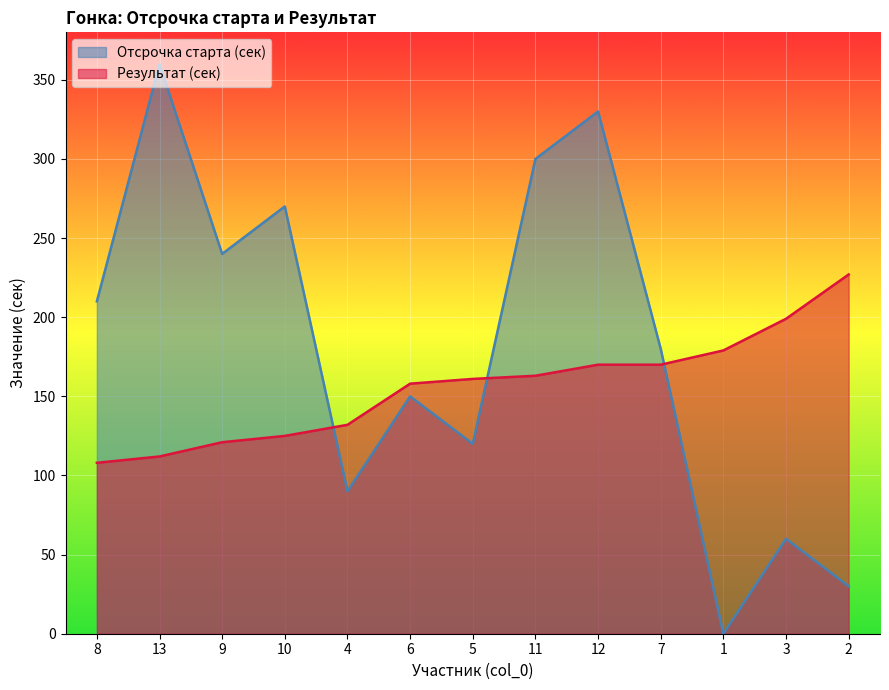

Which series has the largest total across all categories?

Отсрочка старта (сек)